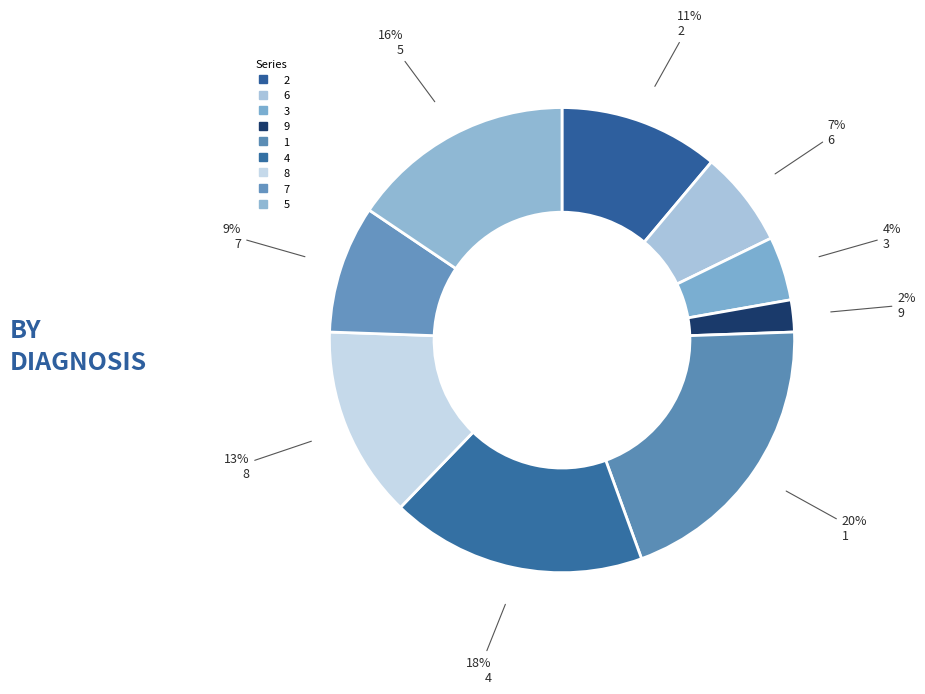

To the nearest percent, what is the difference between the largest and smallest slice percentages?

18%